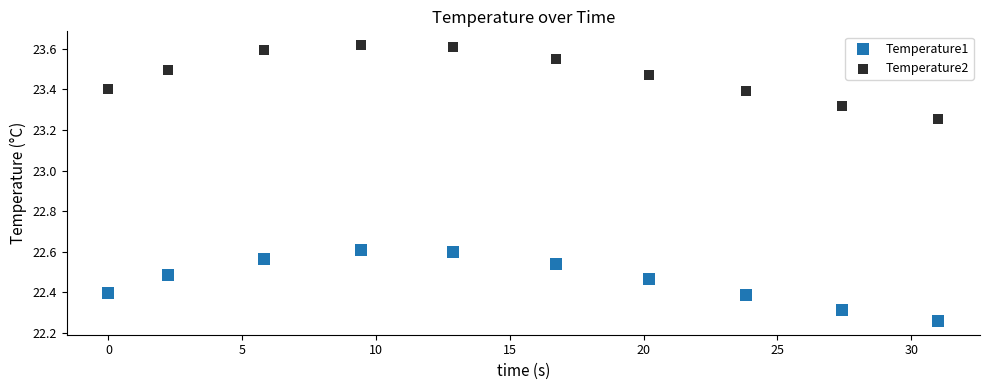

What are all the series names shown in the legend?

Temperature1, Temperature2